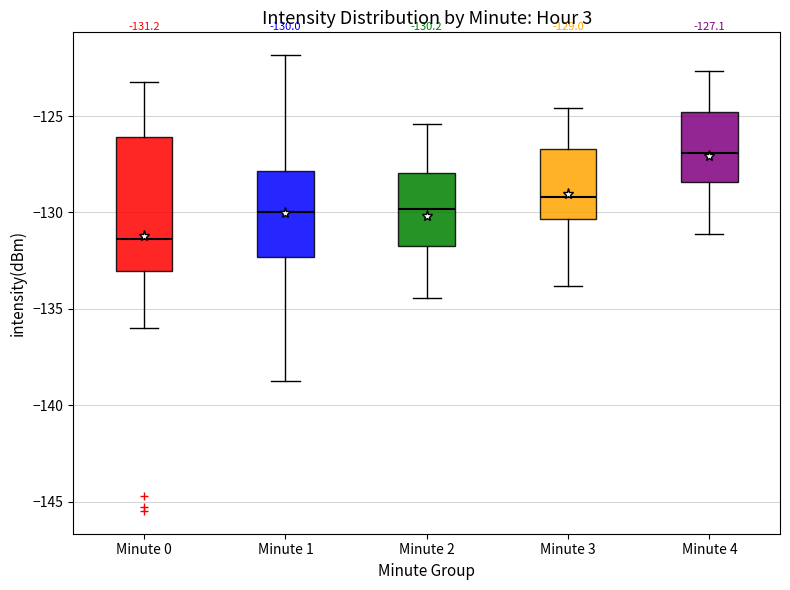

Which box's median line is the highest?

Minute 4